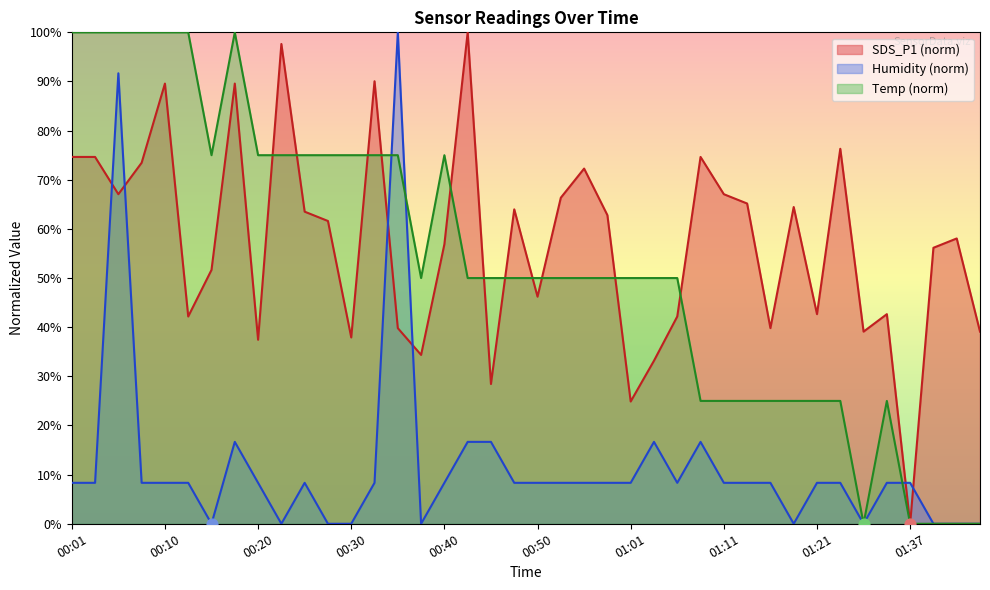

At which category is the sum across all series the highest?

00:06